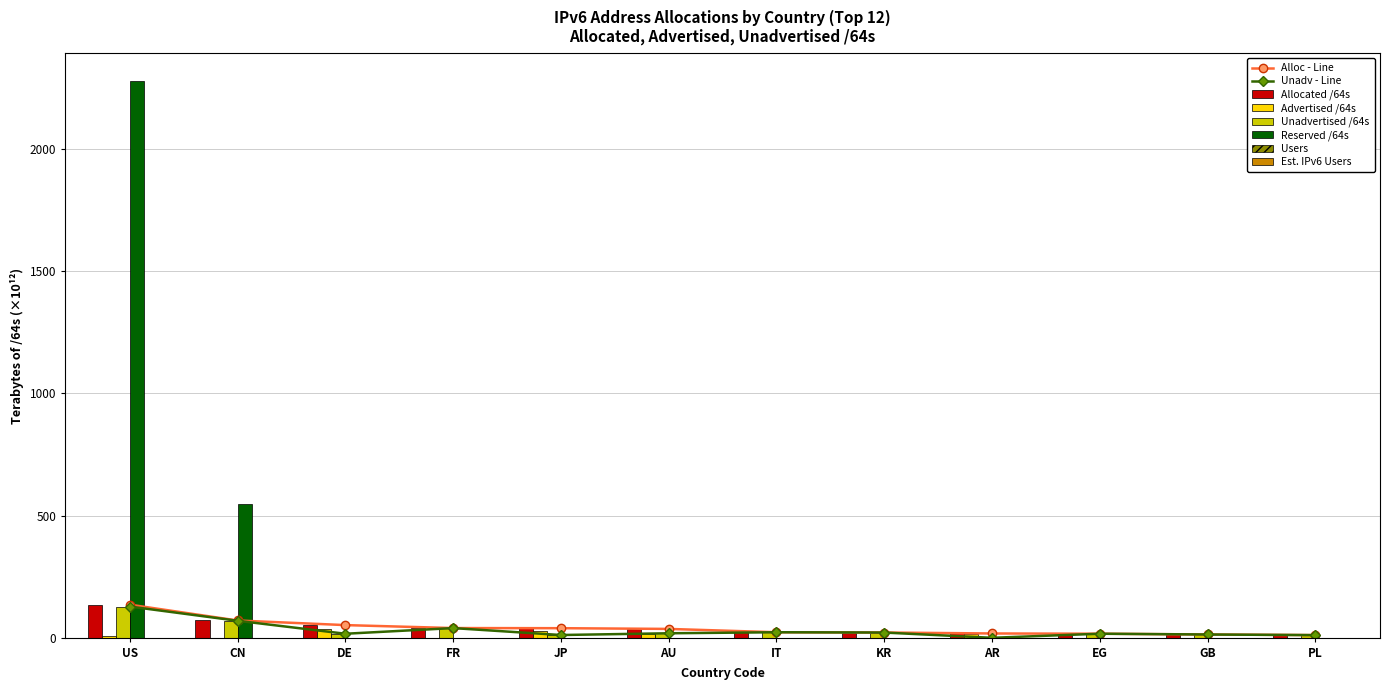

How many positive values does the Reserved /64s series have?

2